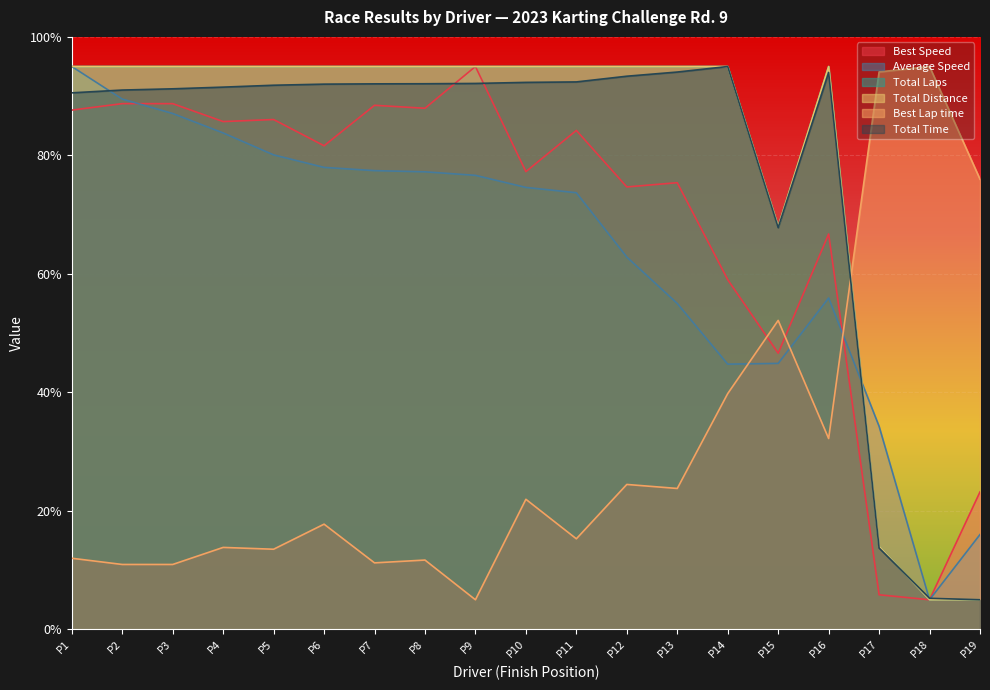

Which series has the largest range (max minus min)?

Total Time